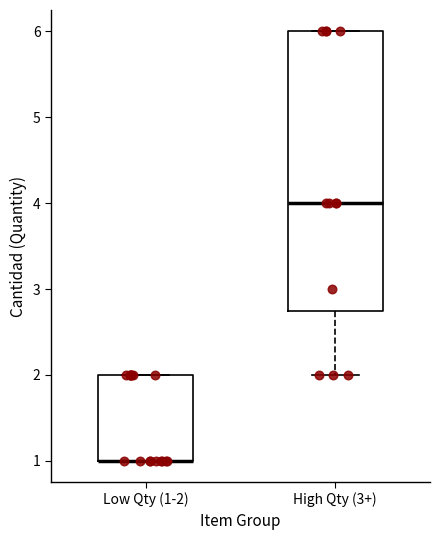

Where is the lower edge of the box for High Qty (3+) on the y-axis? The values are not printed on the chart, so give them approximately, as read against the axis.

2.8